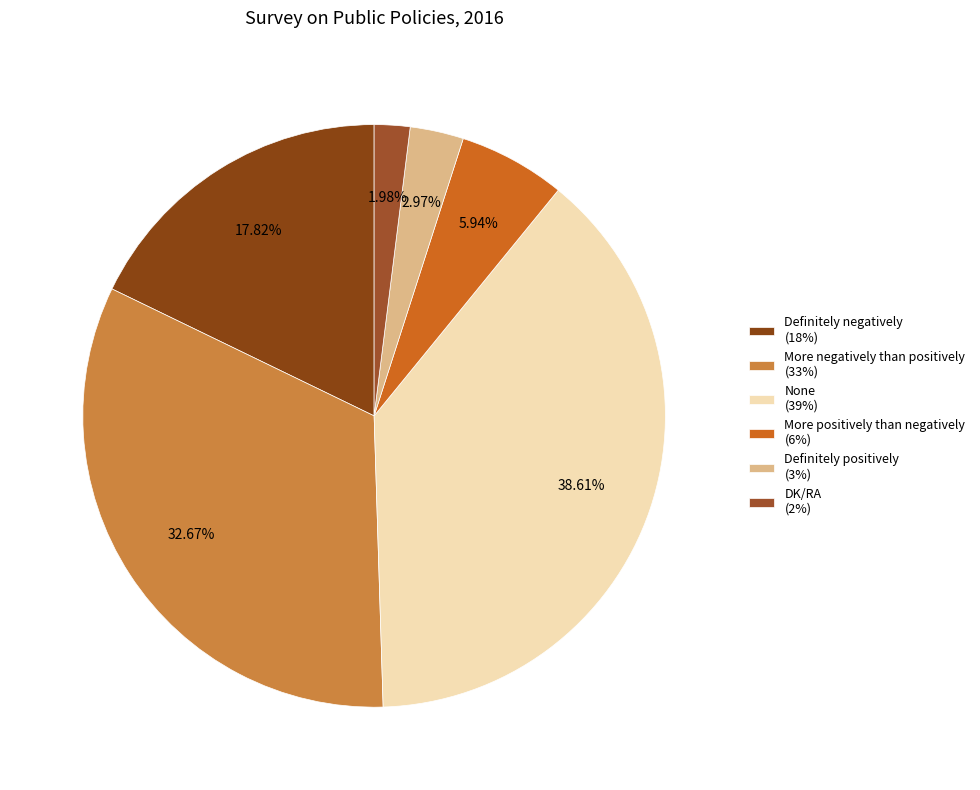

Which category has the smallest portion of the pie?

DK/RA